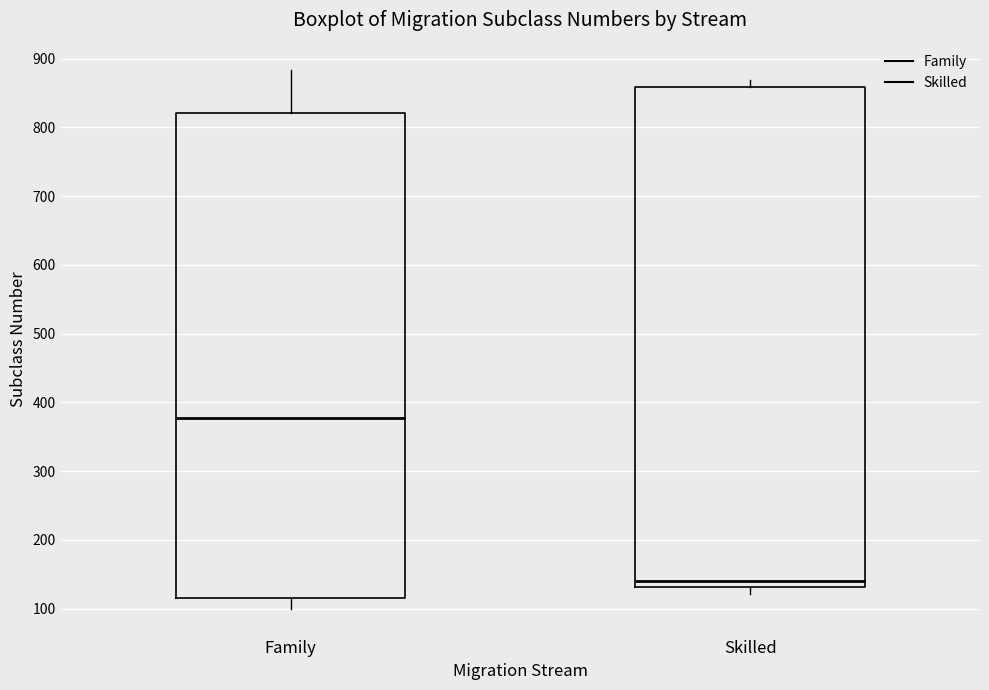

Reading left to right, transcribe this box plot: for each box, give where its median line is, the range the box spans, and where its two whiskers end, as read against the y-axis. The values are not printed on the chart, so give them approximately, as read against the axis.

Family: median 380, box 110 to 820, whiskers 100 to 880
Skilled: median 140, box 130 to 860, whiskers 120 to 870